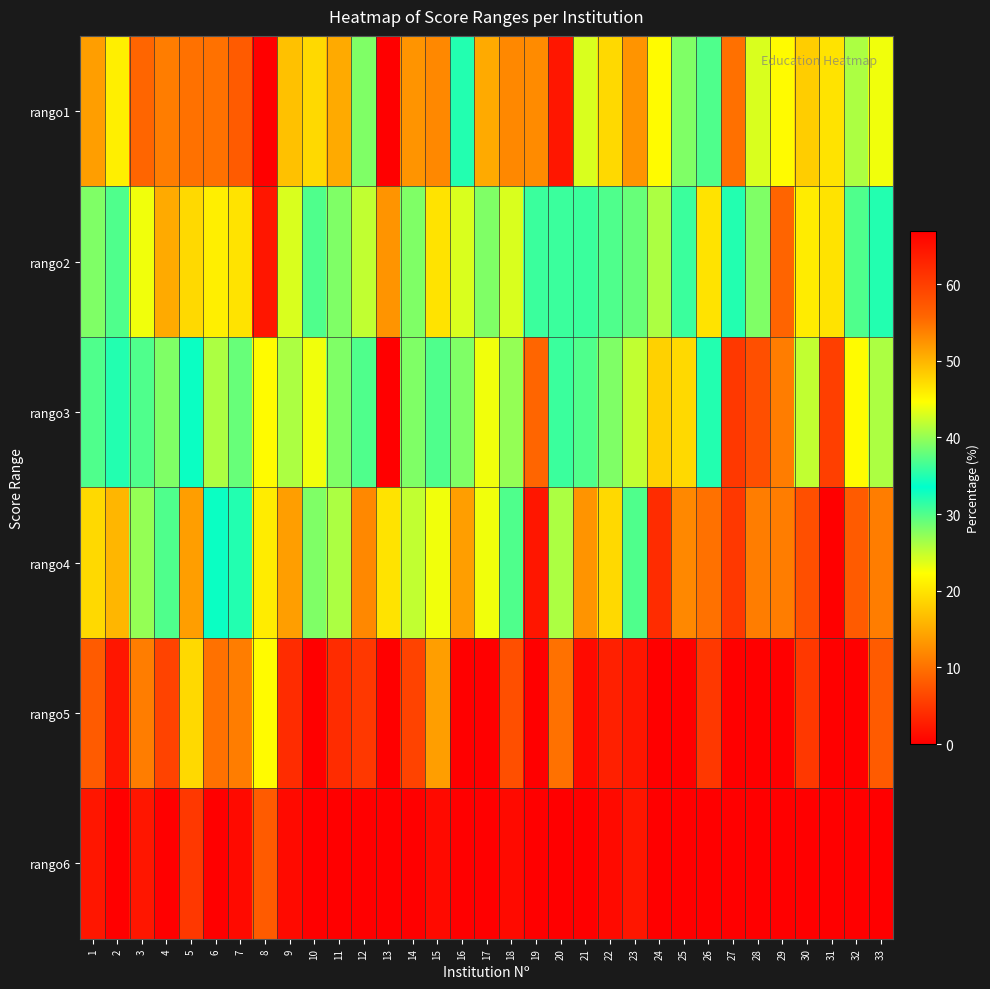

Reading left to right, what are all the values shown in this chart?

rango1: 1=14	2=21	3=9	4=11	5=10	6=10	7=8	8=0	9=17	10=19	11=15	12=28	13=0	14=13	15=12	16=35	17=15	18=12	19=53	20=2	21=24	22=19	23=13	24=22	25=39	26=30	27=55	28=43	29=22	30=18	31=20	32=41	33=23
rango2: 1=28	2=30	3=23	4=15	5=19	6=21	7=20	8=2	9=24	10=30	11=28	12=25	13=13	14=28	15=20	16=24	17=39	18=24	19=36	20=31	21=31	22=30	23=29	24=26	25=31	26=20	27=35	28=39	29=56	30=46	31=20	32=30	33=32
rango3: 1=30	2=32	3=30	4=39	5=33	6=26	7=29	8=22	9=41	10=23	11=28	12=30	13=67	14=28	15=30	16=28	17=23	18=27	19=9	20=31	21=30	22=28	23=25	24=48	25=19	26=35	27=5	28=7	29=11	30=25	31=60	32=22	33=26
rango4: 1=19	2=16	3=27	4=30	5=14	6=33	7=32	8=46	9=14	10=28	11=26	12=12	13=20	14=25	15=23	16=14	17=23	18=30	19=2	20=26	21=13	22=19	23=30	24=4	25=12	26=10	27=5	28=11	29=11	30=7	31=0	32=8	33=11
rango5: 1=8	2=2	3=11	4=6	5=19	6=10	7=11	8=22	9=4	10=0	11=4	12=5	13=0	14=6	15=14	16=0	17=0	18=7	19=0	20=10	21=1	22=3	23=2	24=0	25=0	26=5	27=0	28=0	29=0	30=5	31=0	32=0	33=8
rango6: 1=2	2=0	3=2	4=0	5=5	6=0	7=1	8=8	9=1	10=0	11=0	12=0	13=0	14=0	15=1	16=0	17=0	18=1	19=0	20=0	21=0	22=1	23=2	24=0	25=0	26=0	27=0	28=0	29=0	30=0	31=0	32=0	33=0